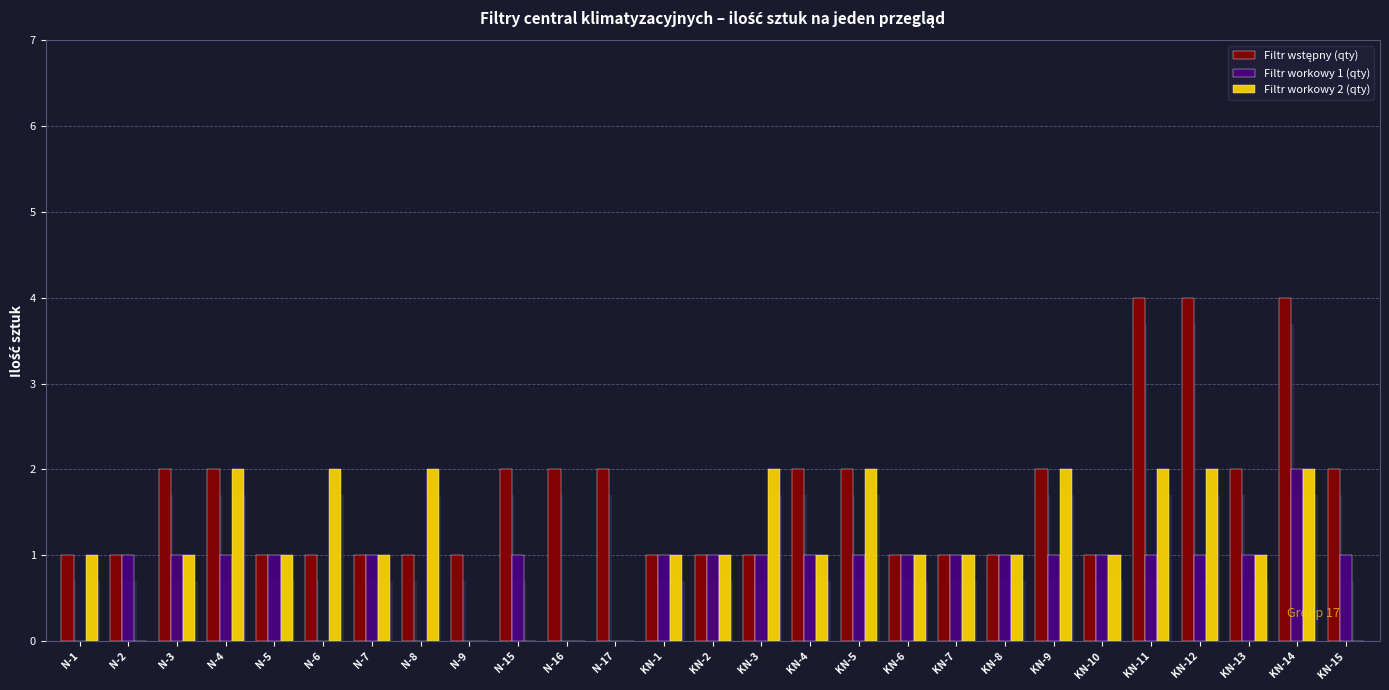

Reading left to right, transcribe all the data shown in this chart.

Filtr wstępny (qty): 1	1	2	2	1	1	1	1	1	2	2	2	1	1	1	2	2	1	1	1	2	1	4	4	2	4	2
Filtr workowy 1 (qty): 0	1	1	1	1	0	1	0	0	1	0	0	1	1	1	1	1	1	1	1	1	1	1	1	1	2	1
Filtr workowy 2 (qty): 1	0	1	2	1	2	1	2	0	0	0	0	1	1	2	1	2	1	1	1	2	1	2	2	1	2	0